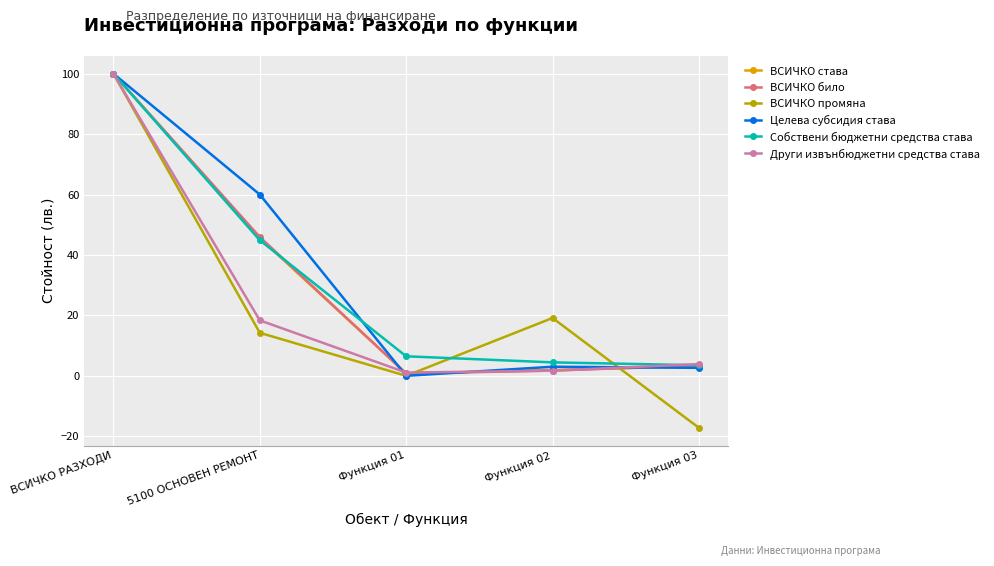

In ВСИЧКО било, how many points are lower than both neighbors (excluding endpoints)?

1